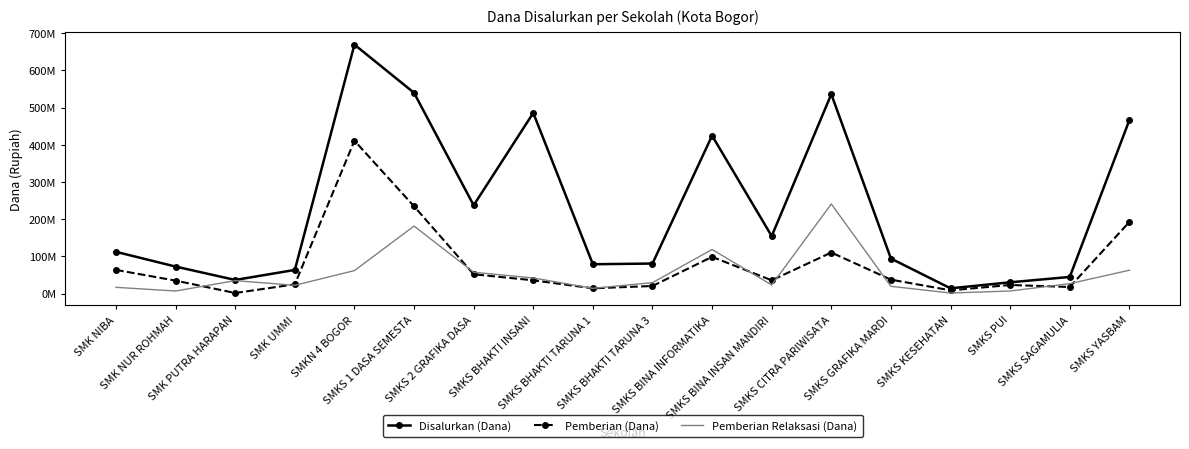

Where is Pemberian Relaksasi (Dana) nearest to the value 121500000?

SMKS BINA INFORMATIKA